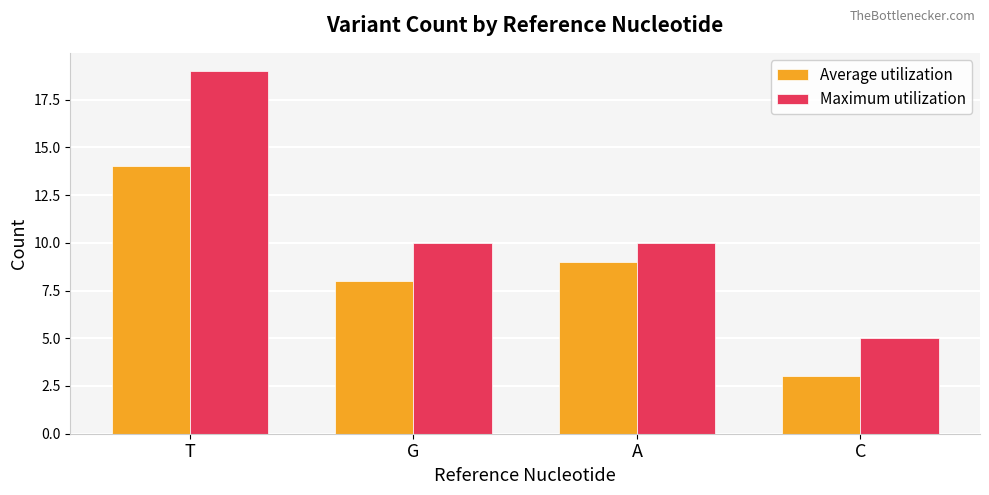

At which label is Average utilization closest to 8?

G